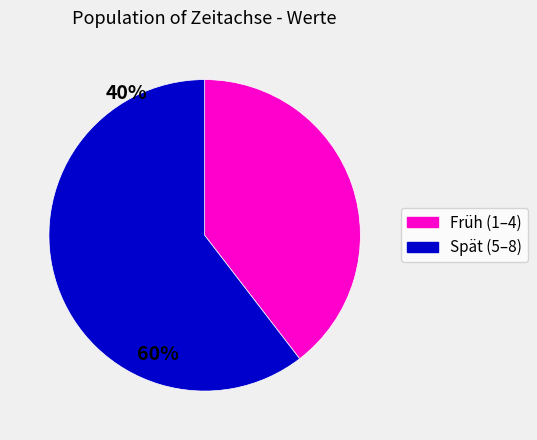

Does any single category account for the majority?

Yes